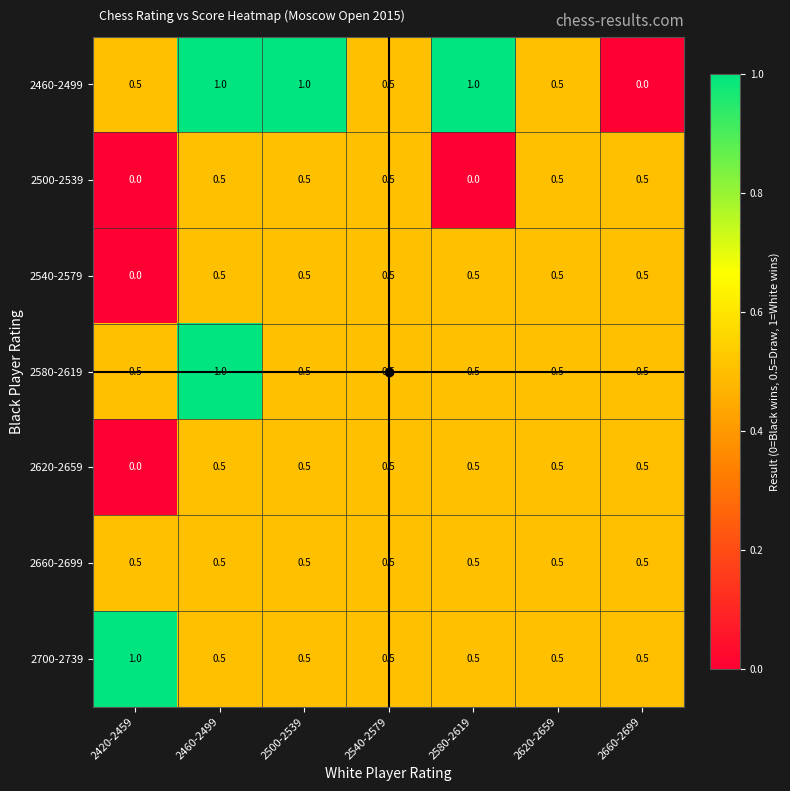

Which series has the widest spread of values?

2460-2499